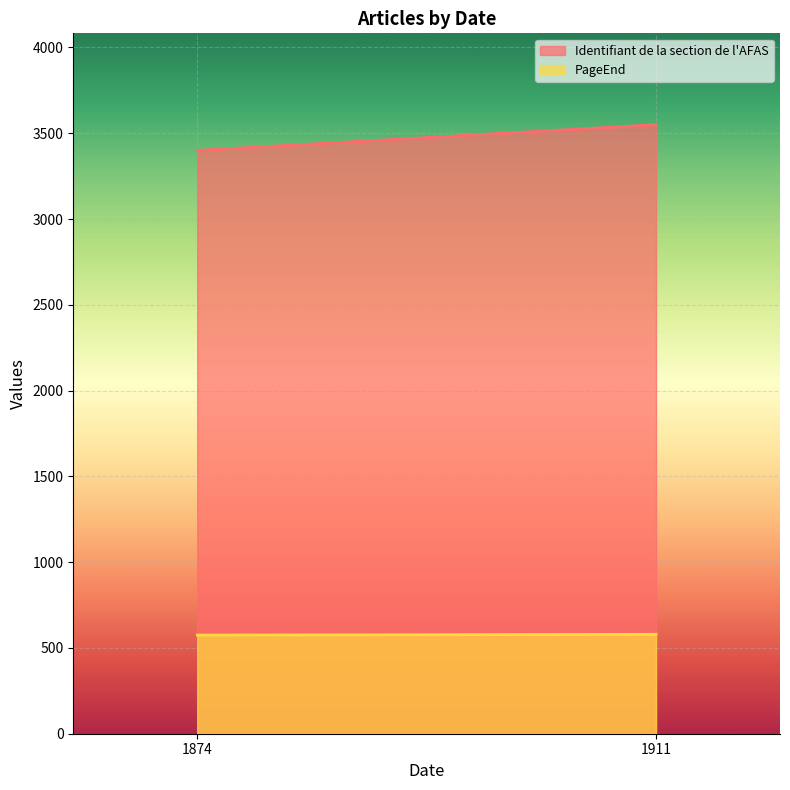

At which category does PageEnd reach its first local peak?

1911